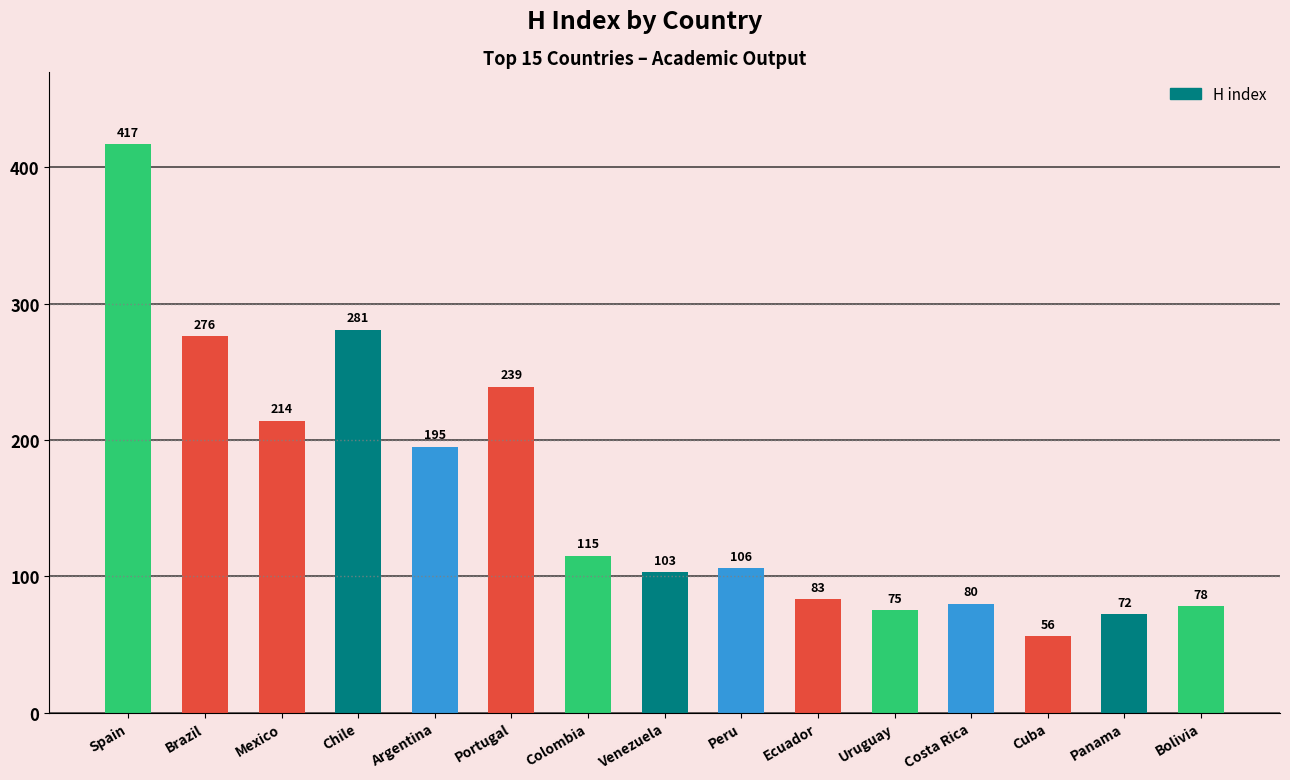

True or false: the data shows 105 at Uruguay.

False